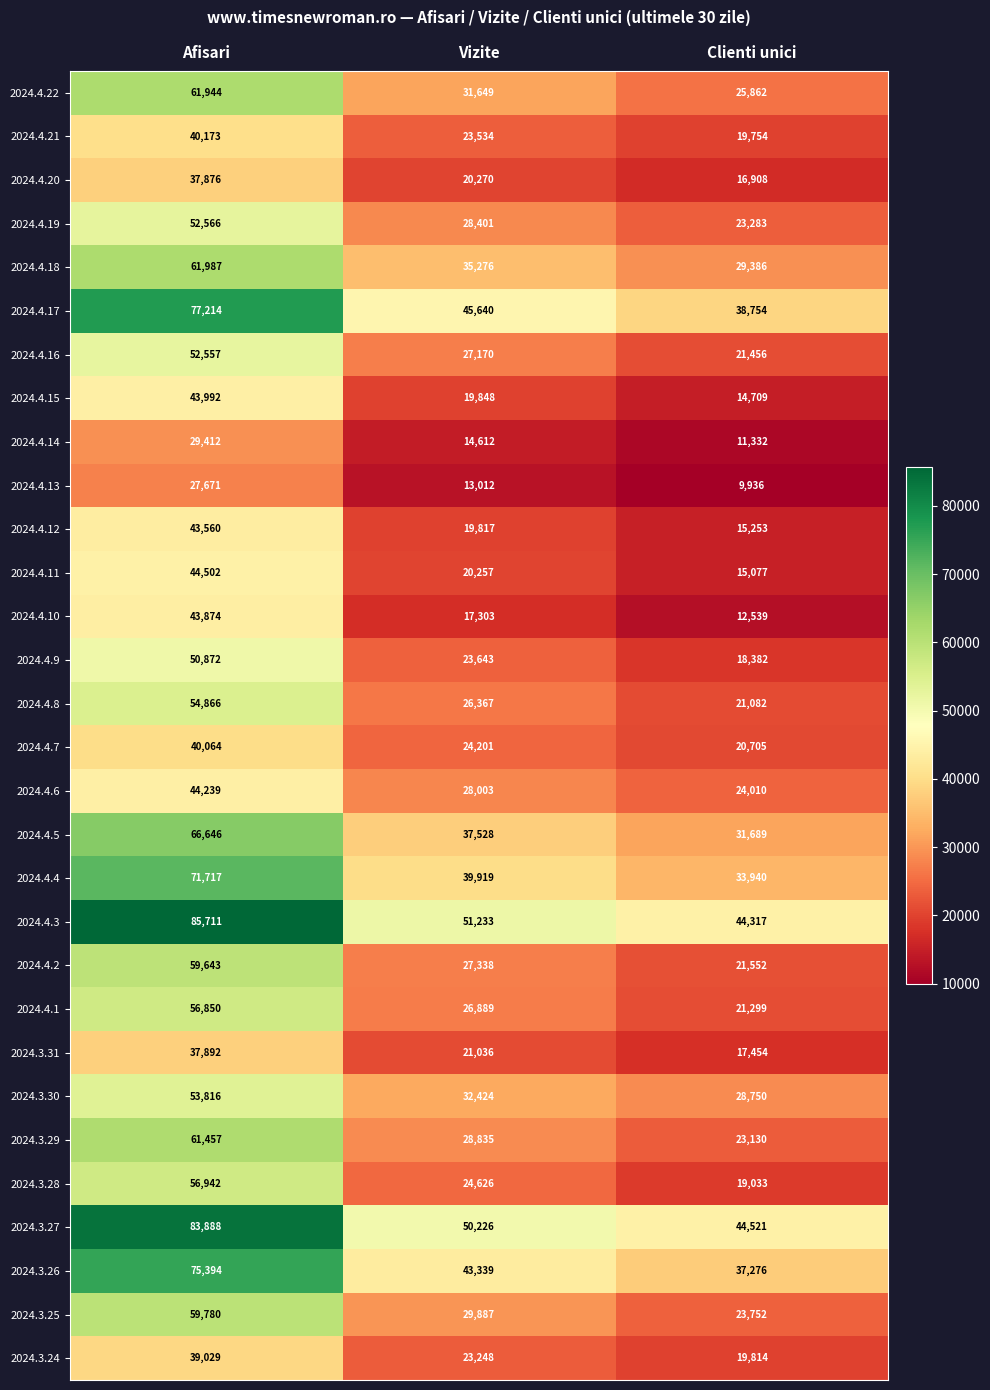

Which series has the largest range (max minus min)?

2024.4.3